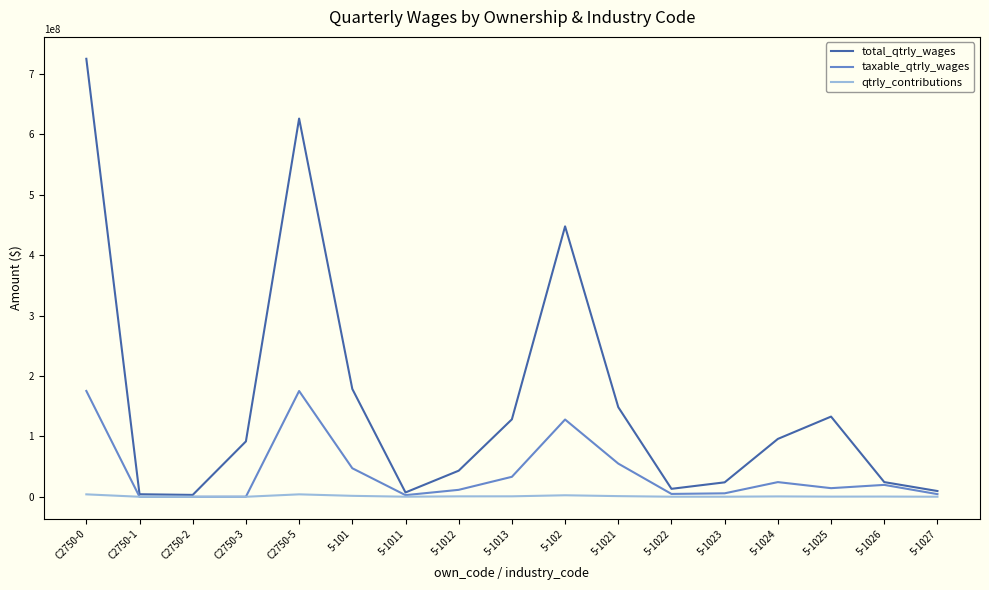

What value does the total_qtrly_wages series have at C2750-1, to the nearest 100?

4179400